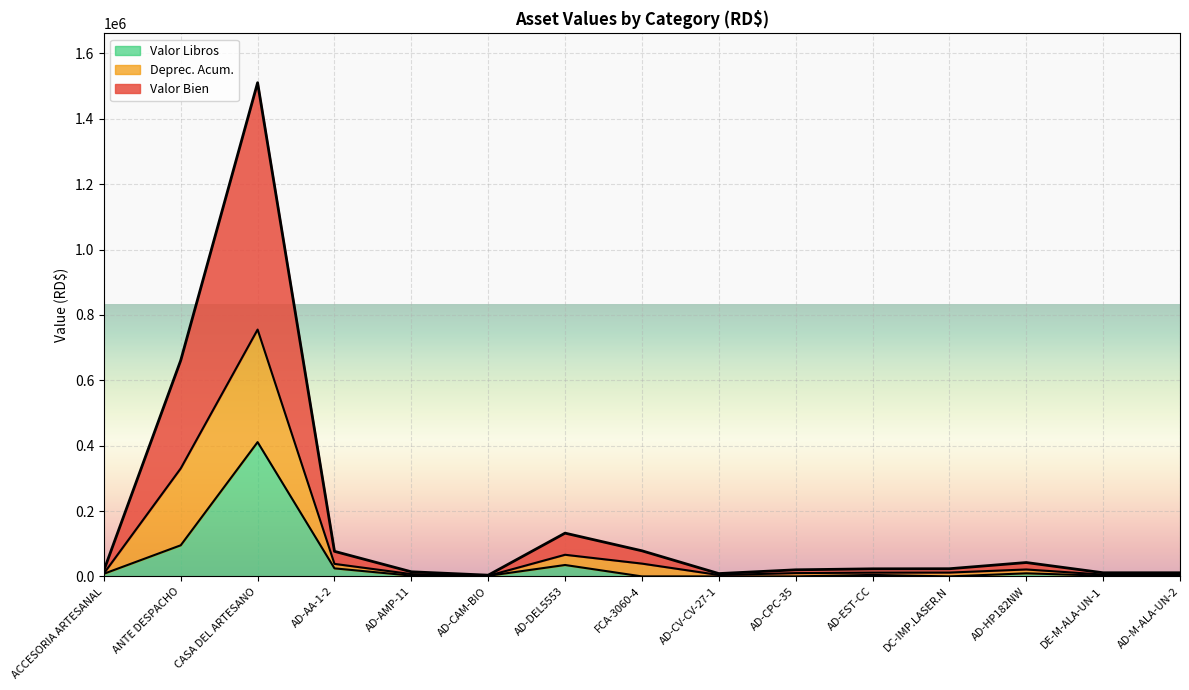

The value of Valor Libros at DE-M-ALA-UN-1 is 2226.8. True or false?

True